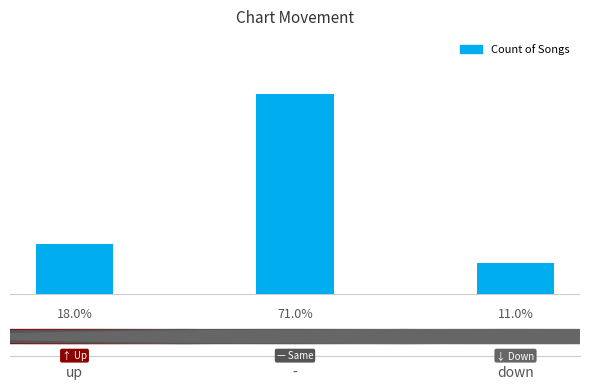

Rank the categories by value from highest to lowest.

-, up, down